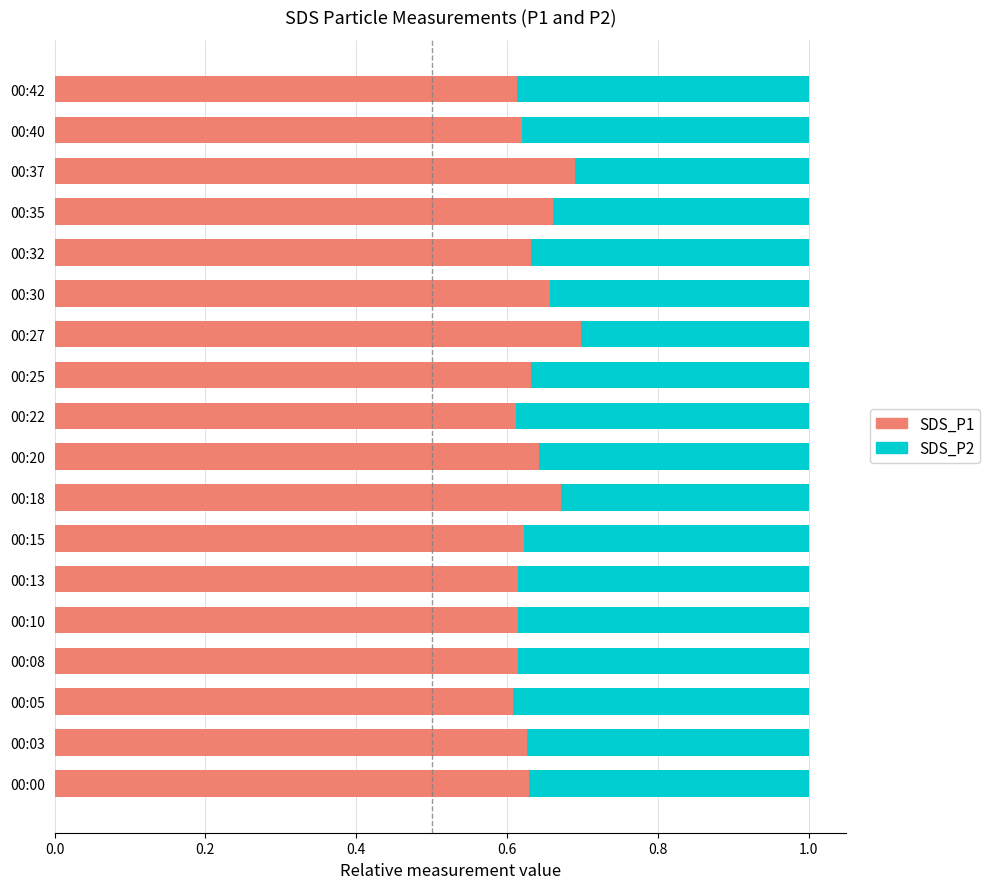

Is it true that SDS_P1 equals 0.4 at 00:15?

False